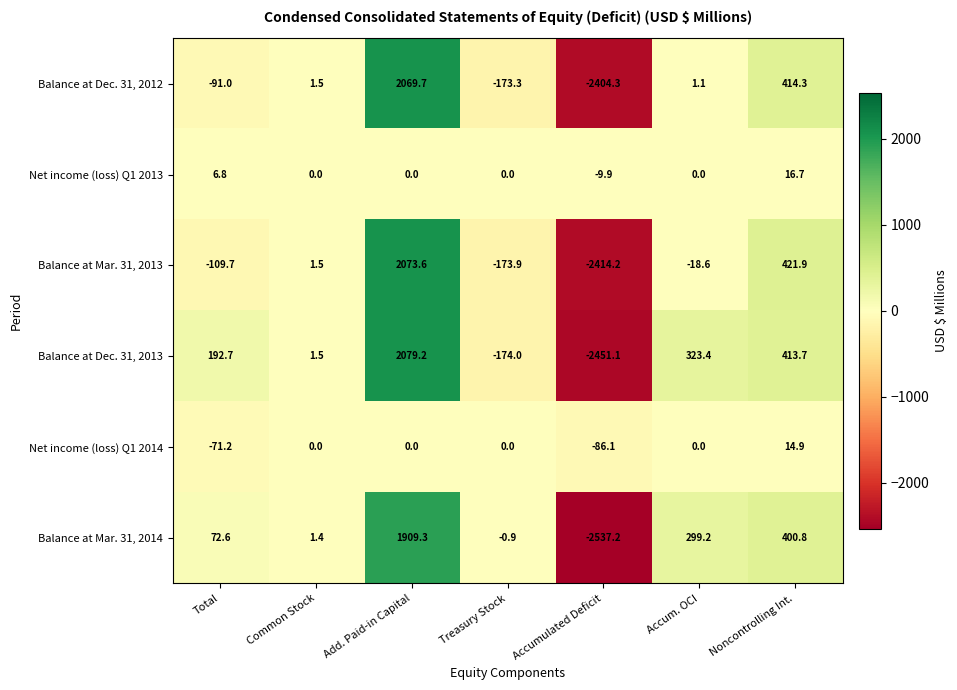

List the series in order of their peak value, lowest first.

Net income (loss) Q1 2014, Net income (loss) Q1 2013, Balance at Mar. 31, 2014, Balance at Dec. 31, 2012, Balance at Mar. 31, 2013, Balance at Dec. 31, 2013